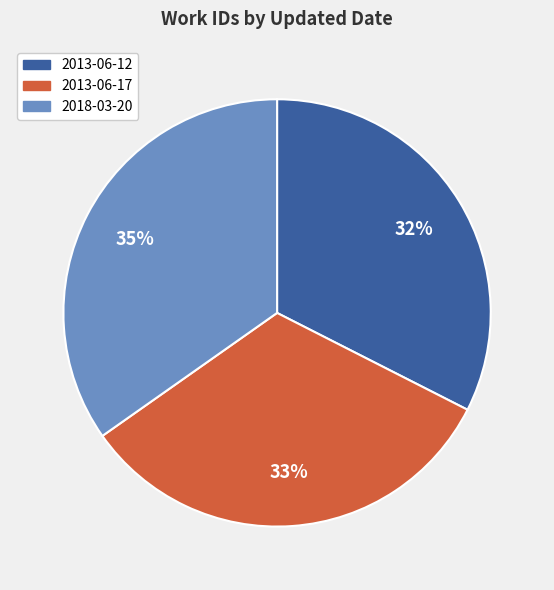

Between 2018-03-20 and 2013-06-17, which is larger?

2018-03-20